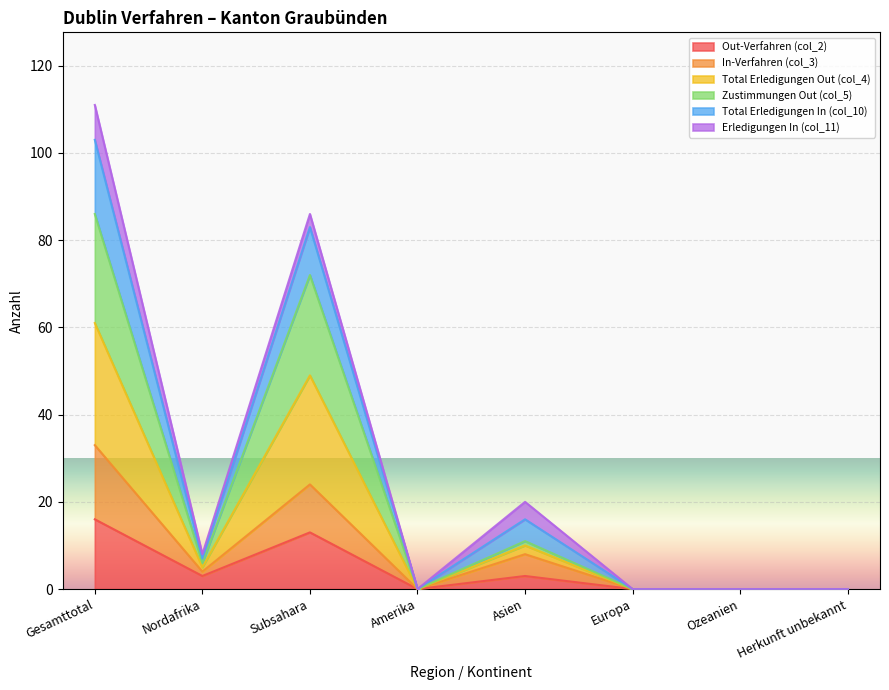

What is the value of the Total Erledigungen In (col_10) point at the 2nd from the left?

8